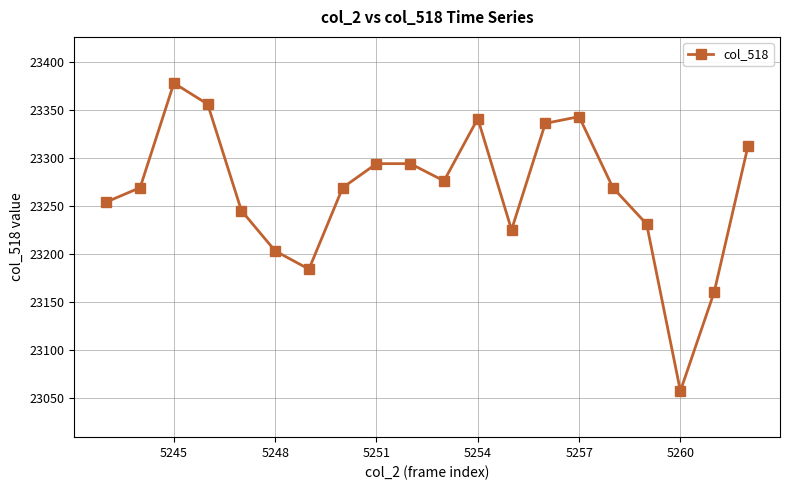

True or false: there are more than 1 points higher than both neighbors.

True